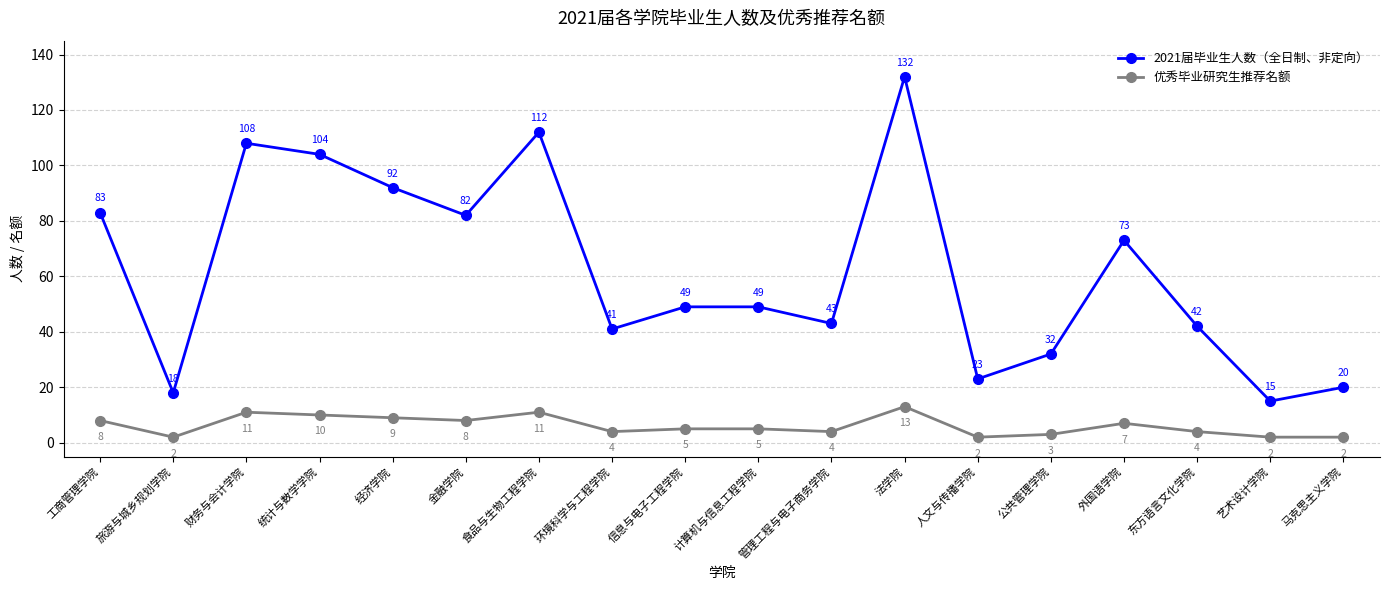

At which category is the sum across all series the highest?

法学院